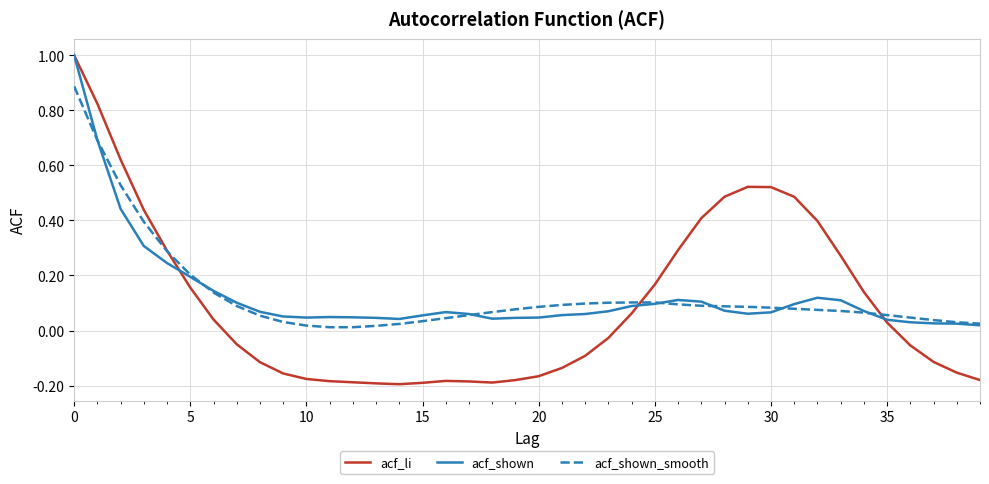

What is the highest value of the acf_shown_smooth series?

0.9